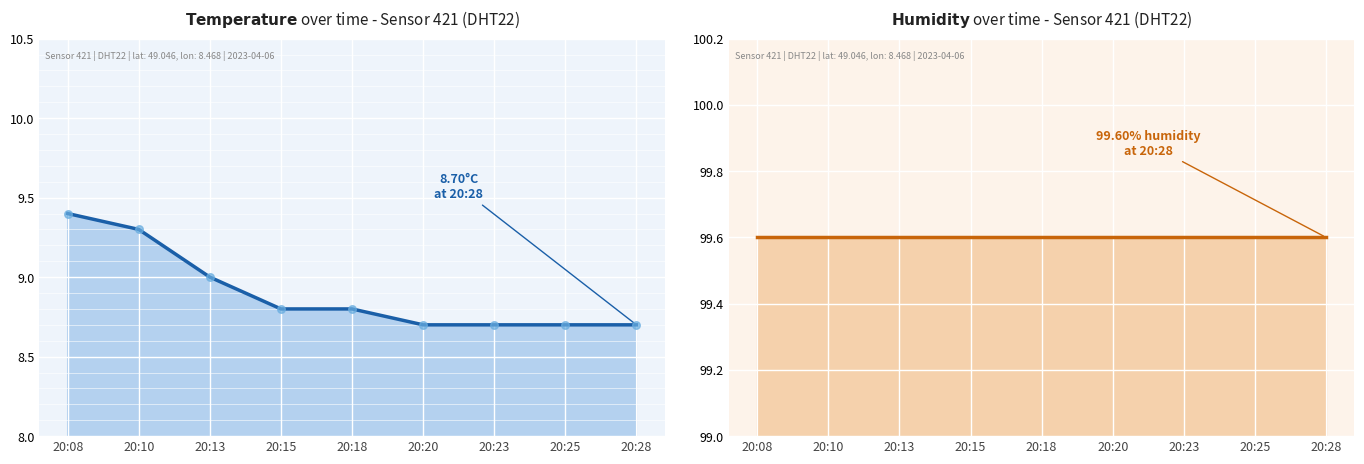

Which series contains the highest Y value?

humidity